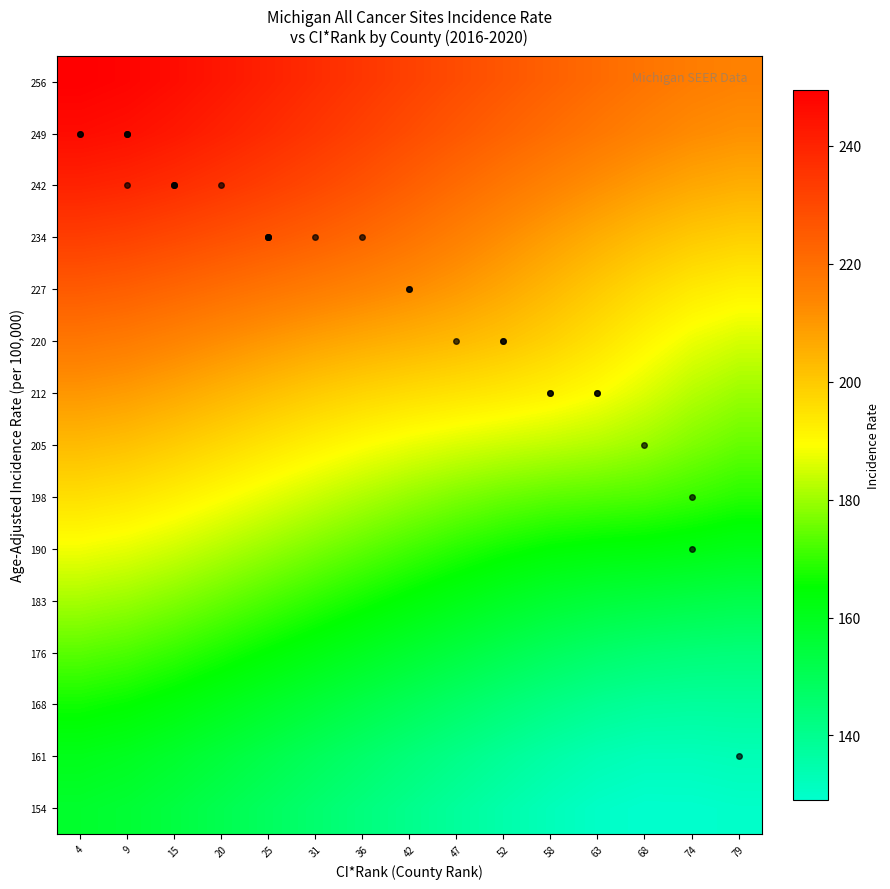

List the series in order of their peak value, lowest first.

154, 161, 168, 176, 183, 190, 198, 205, 212, 220, 227, 234, 242, 249, 256